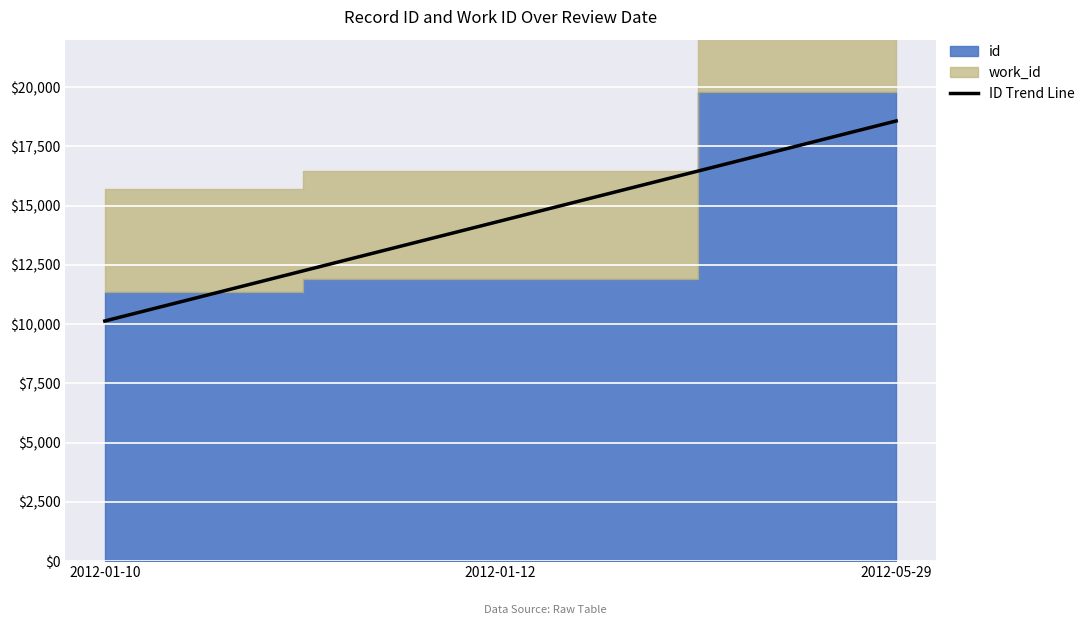

At which category does the chart reach its peak across all series?

2012-05-29